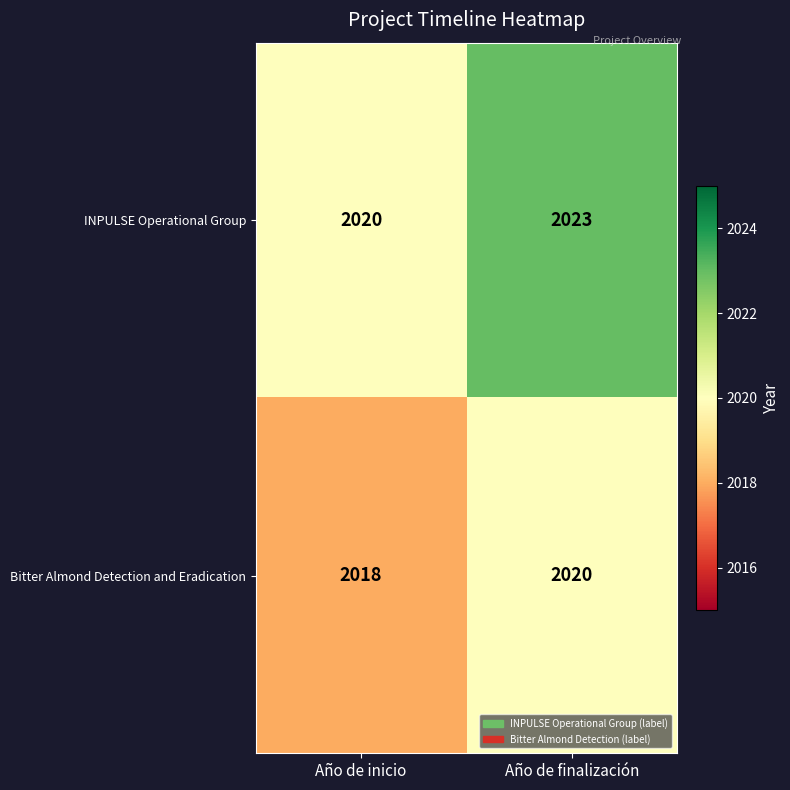

Is the value of INPULSE Operational Group at Año de finalización greater than the value of Bitter Almond Detection and Eradication at Año de inicio?

Yes